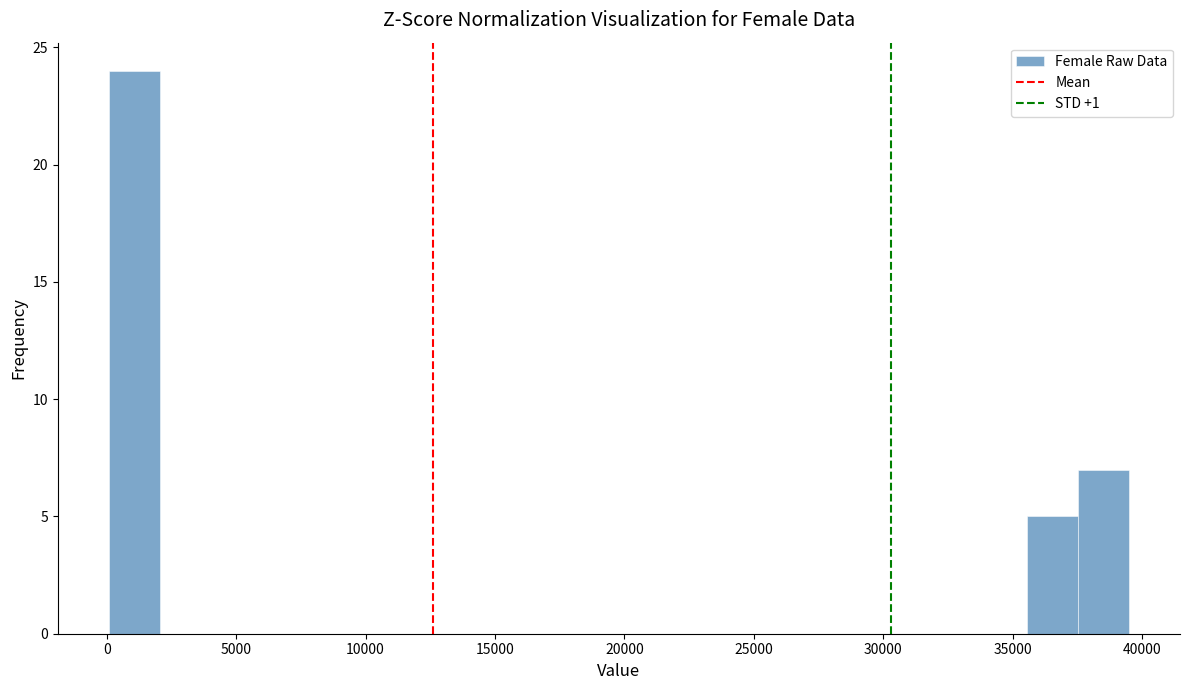

Around what value on the x-axis is the tallest bar? Give the approximate position of its centre, as read against the axis.

1000